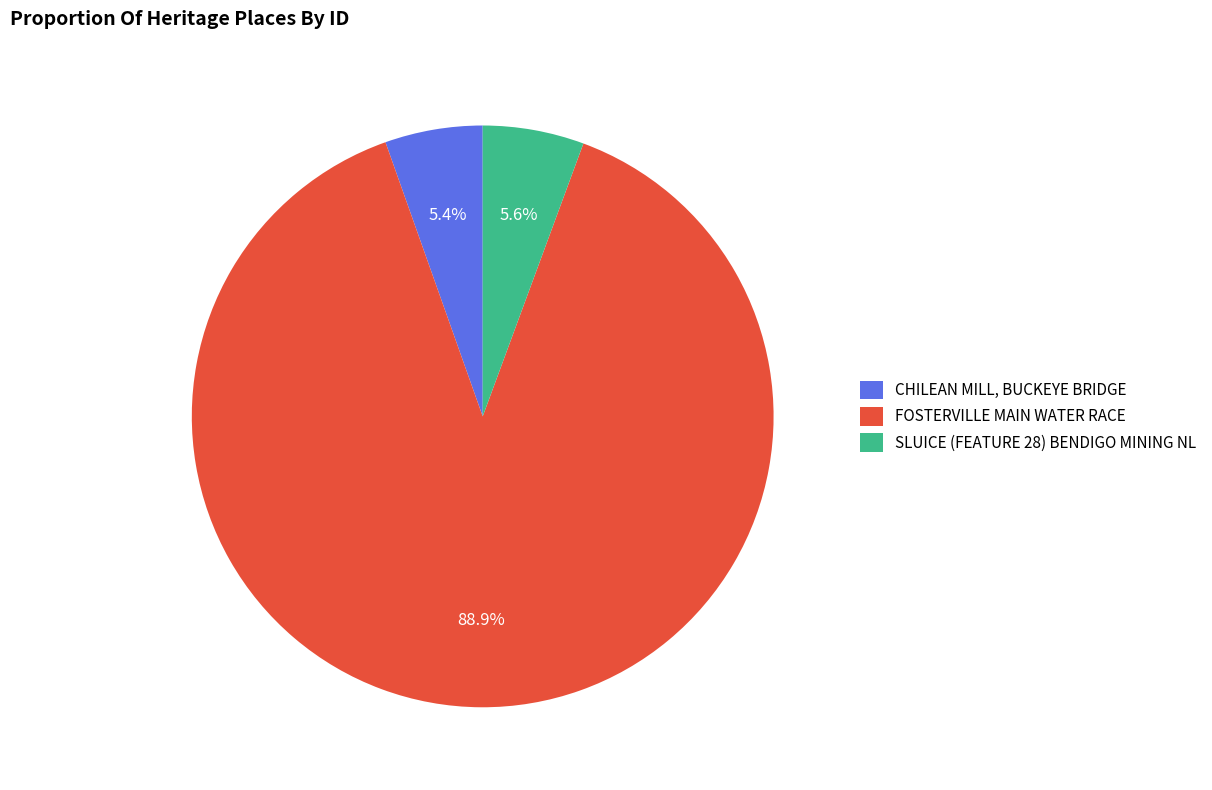

To the nearest percent, what is the difference between the largest and smallest slice percentages?

84%